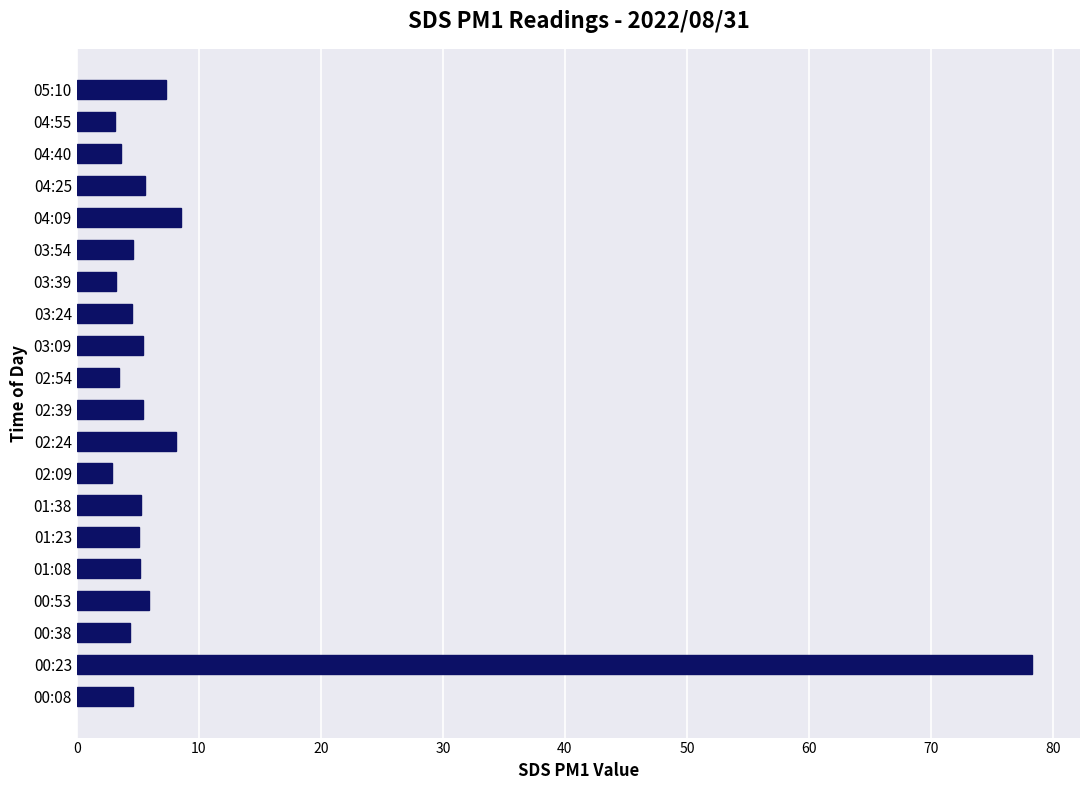

Which category has the highest value across all series?

00:23